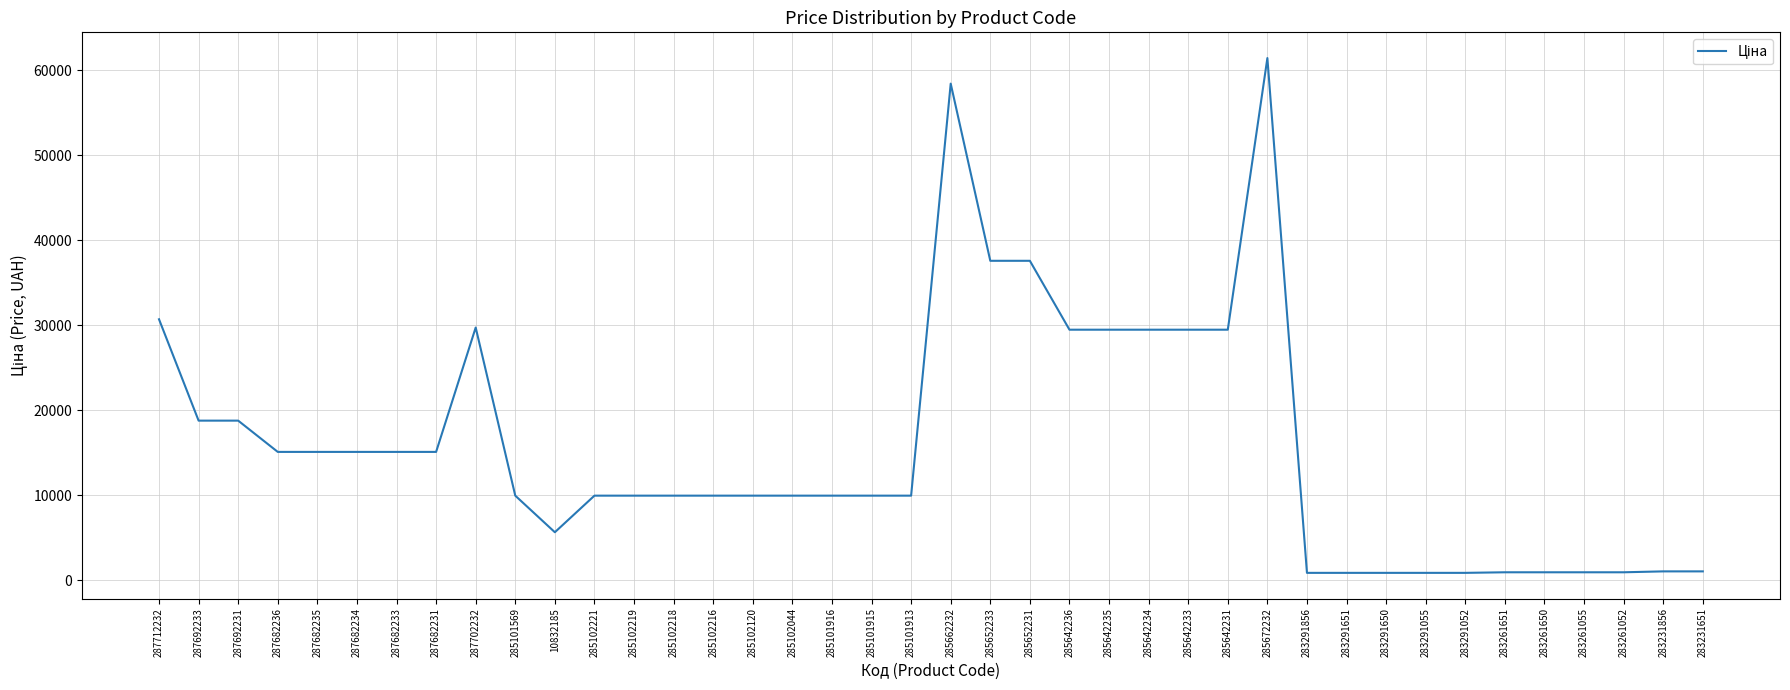

What is the greatest value displayed?

61434.3